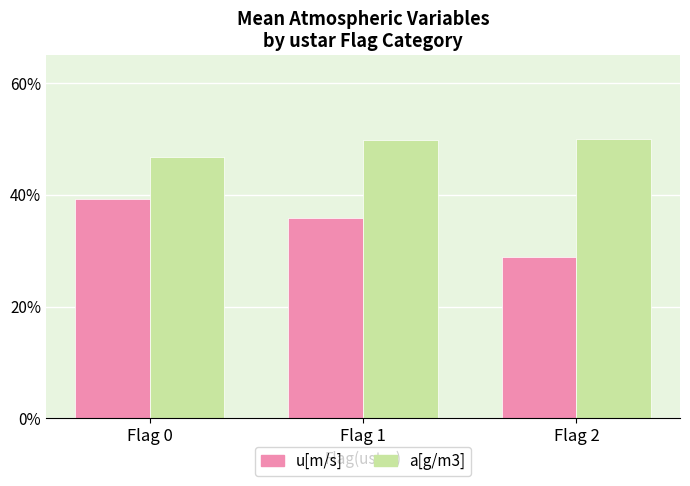

What is the maximum value shown in the chart?

50.0